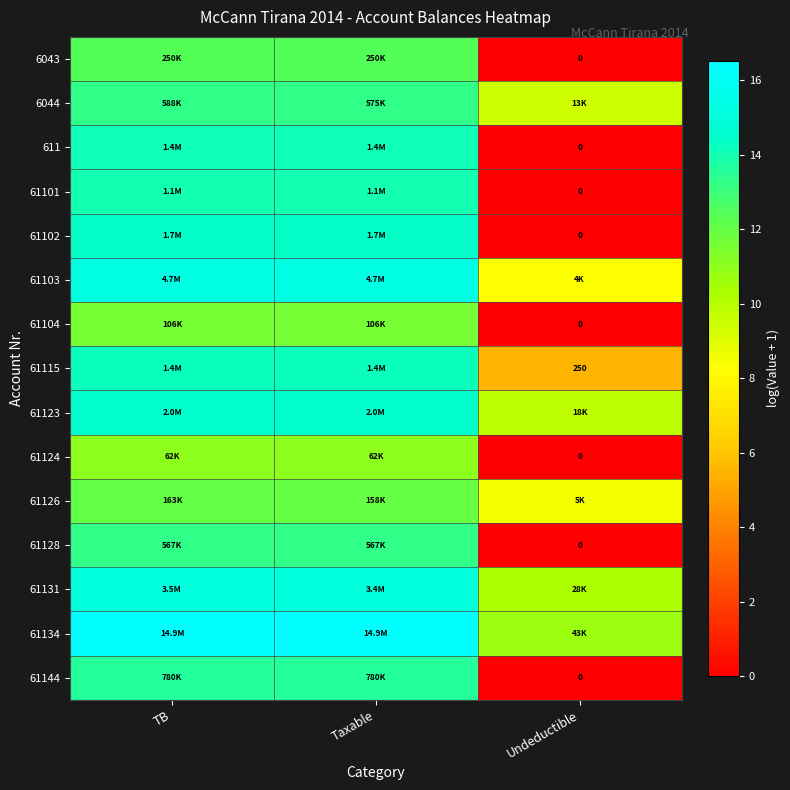

What is the difference between the 61124 values at Taxable and Undeductible?

11.0